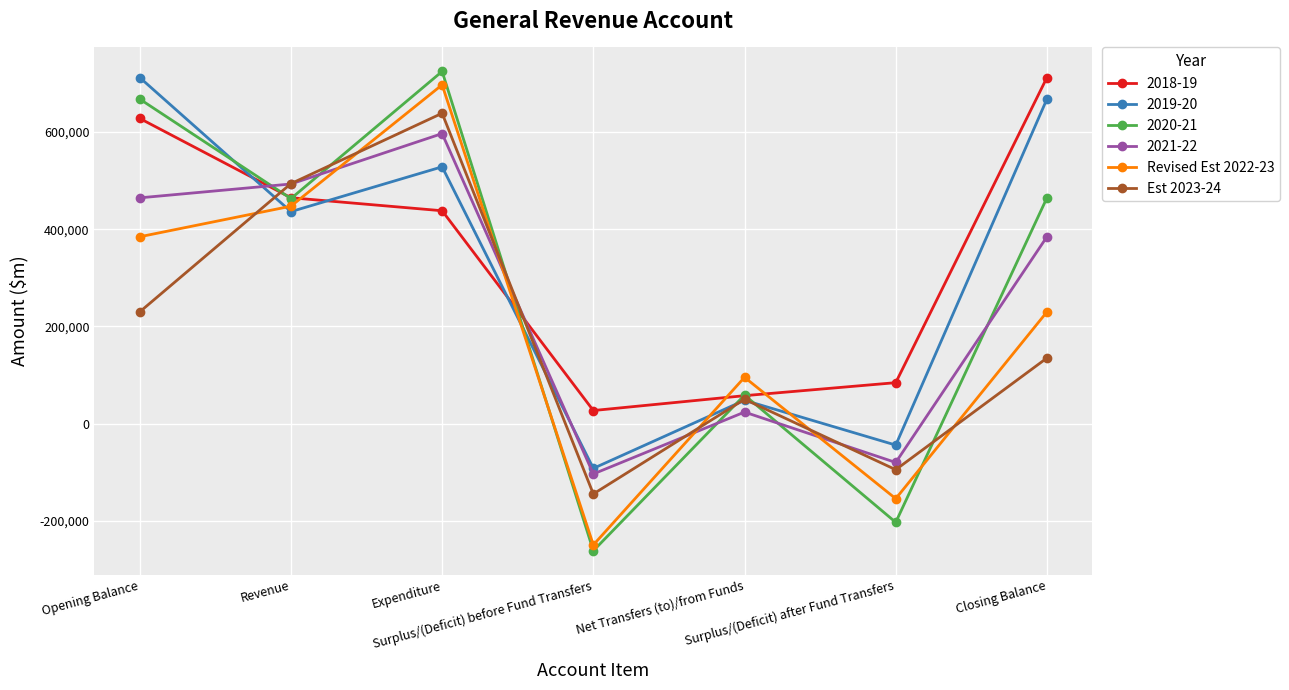

What is the minimum value for Est 2023-24?

-144925